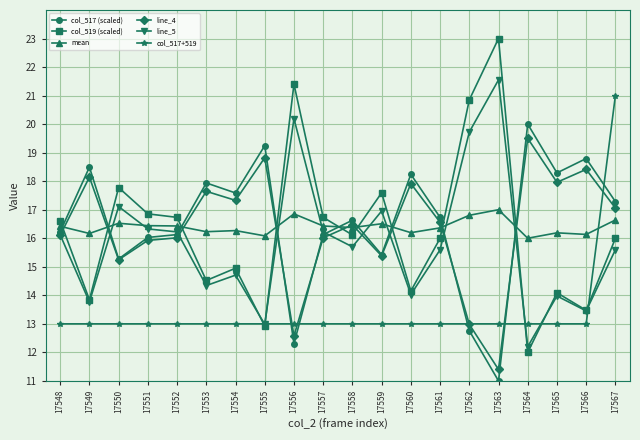

List the series in order of their peak value, highest first.

col_519 (scaled), line_5, col_517+519, col_517 (scaled), line_4, mean